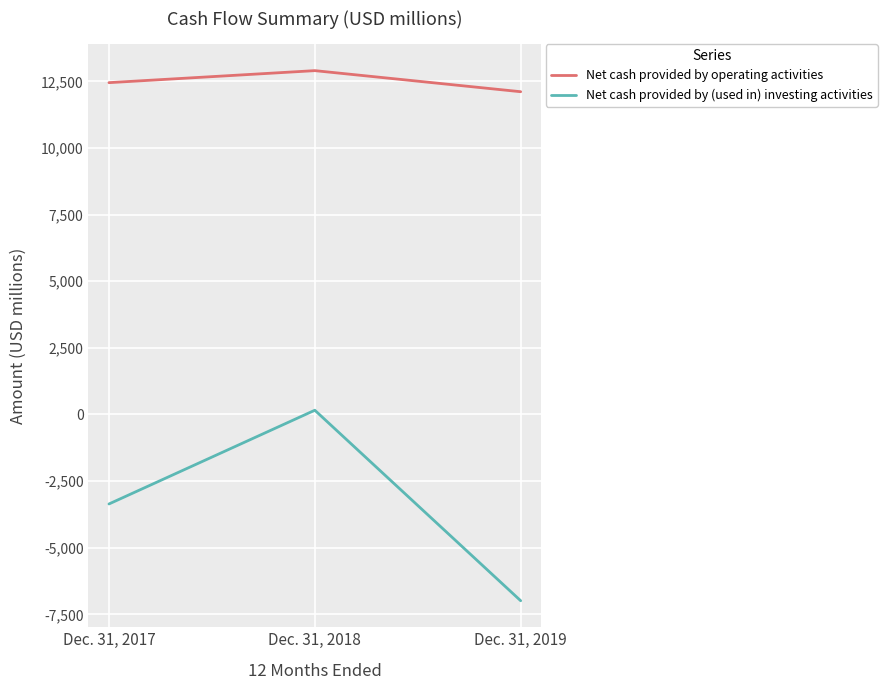

At which label is Net cash provided by (used in) investing activities closest to -3415?

Dec. 31, 2017